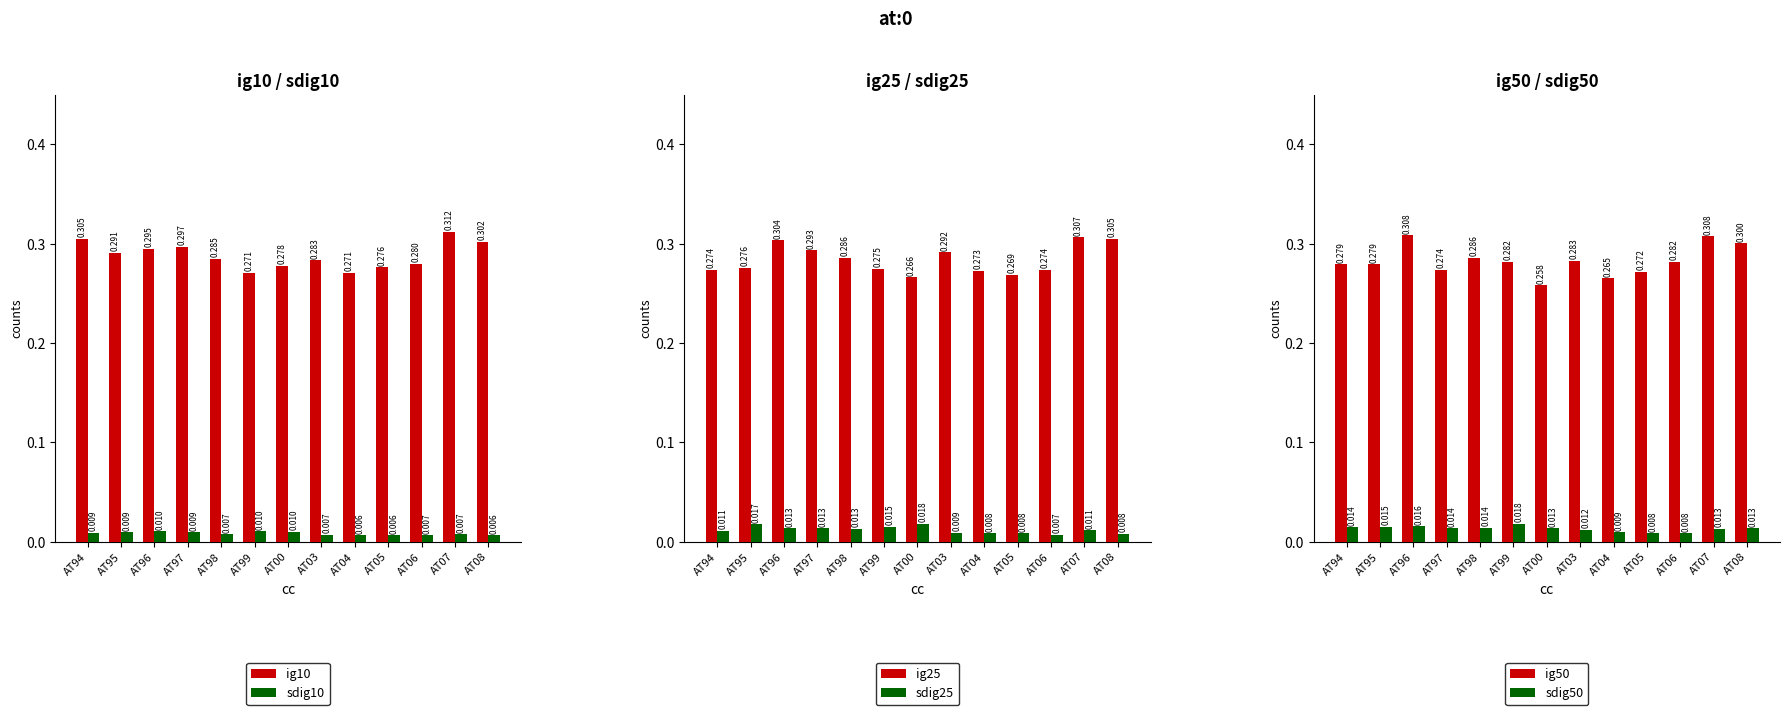

Rank the categories by ig10 value from lowest to highest.

AT99, AT04, AT05, AT00, AT06, AT03, AT98, AT95, AT96, AT97, AT08, AT94, AT07